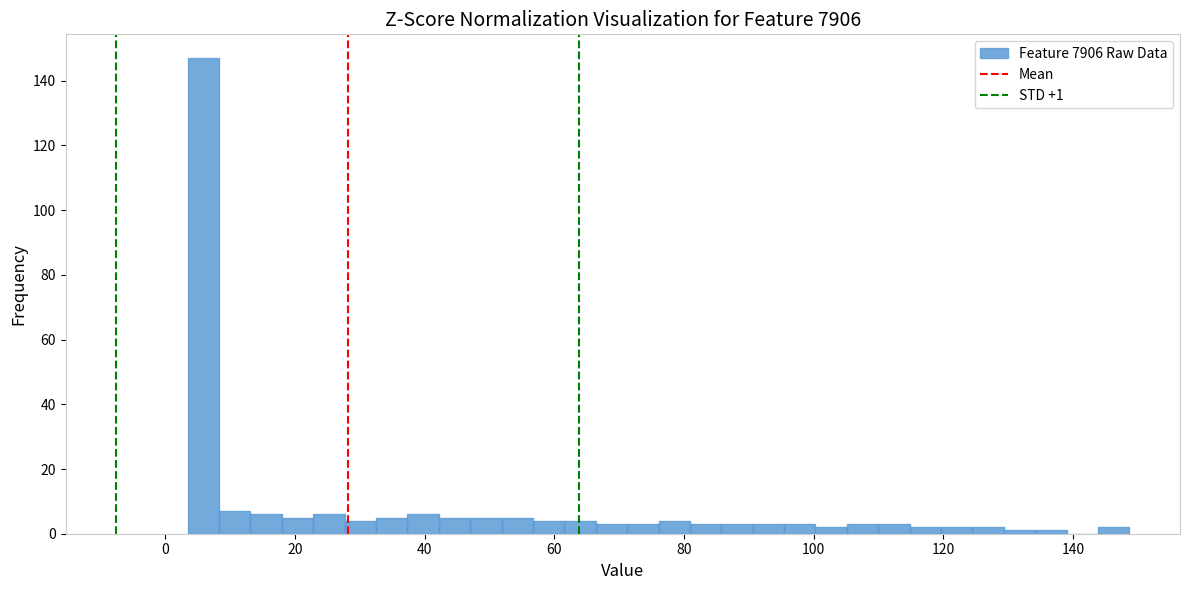

Read against the x-axis, roughly where is the centre of the tallest bar?

6